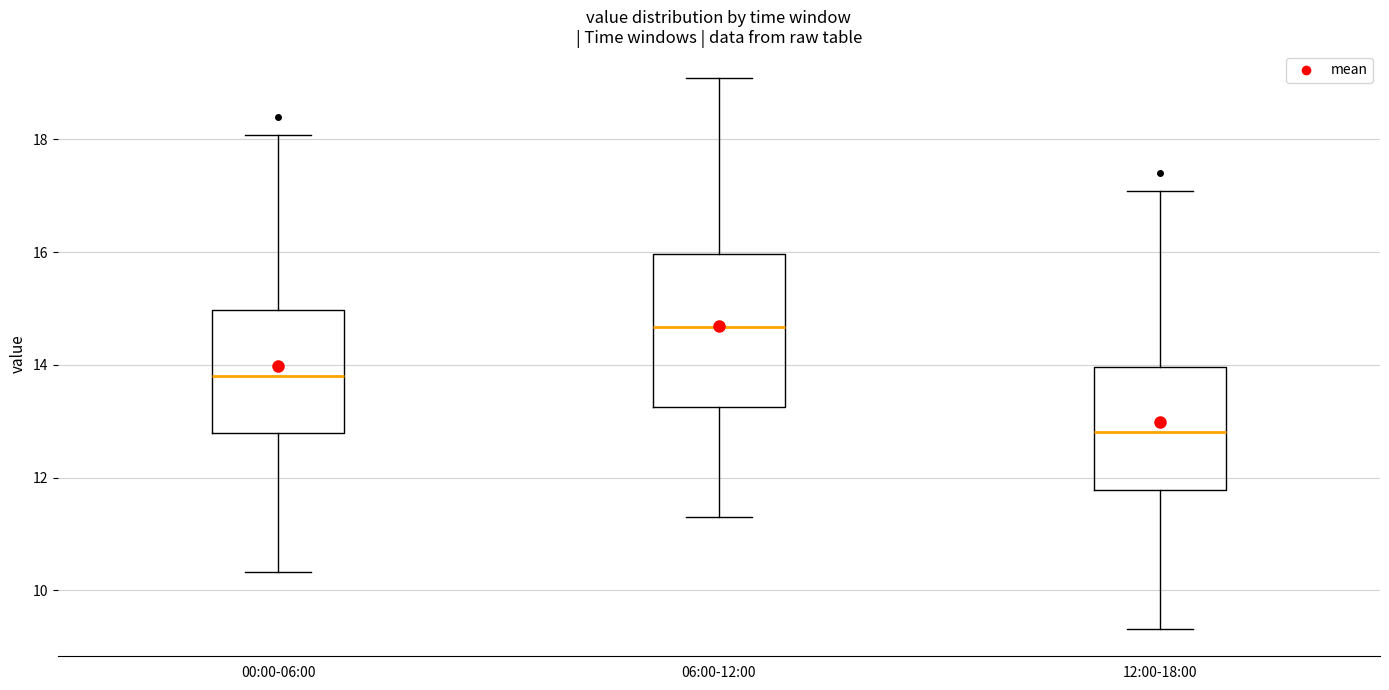

Reading left to right, transcribe this box plot: for each box, give where its median line is, the range the box spans, and where its two whiskers end, as read against the y-axis. The values are not printed on the chart, so give them approximately, as read against the axis.

00:00-06:00: median 13.8, box 12.8 to 15.0, whiskers 10.4 to 18.0
06:00-12:00: median 14.6, box 13.2 to 16.0, whiskers 11.4 to 19.0
12:00-18:00: median 12.8, box 11.8 to 14.0, whiskers 9.4 to 17.0